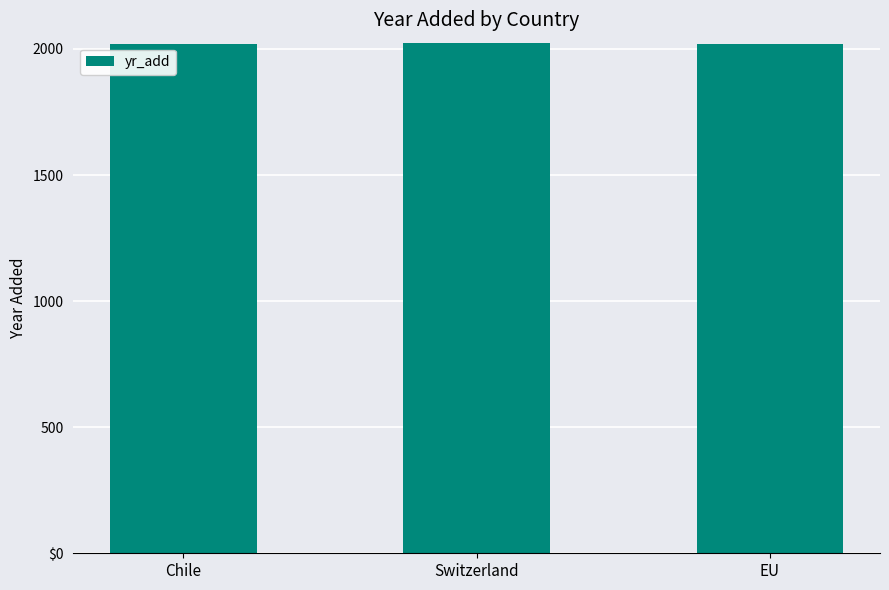

Which has a higher value, Switzerland or EU?

Switzerland